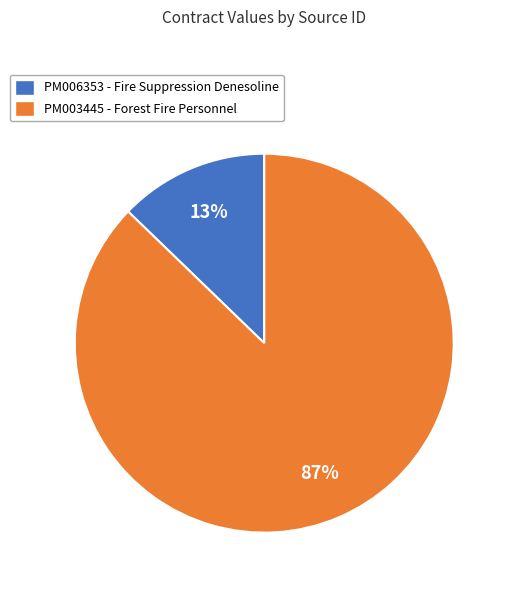

Between PM003445 - Forest Fire Personnel and PM006353 - Fire Suppression Denesoline, which is larger?

PM003445 - Forest Fire Personnel